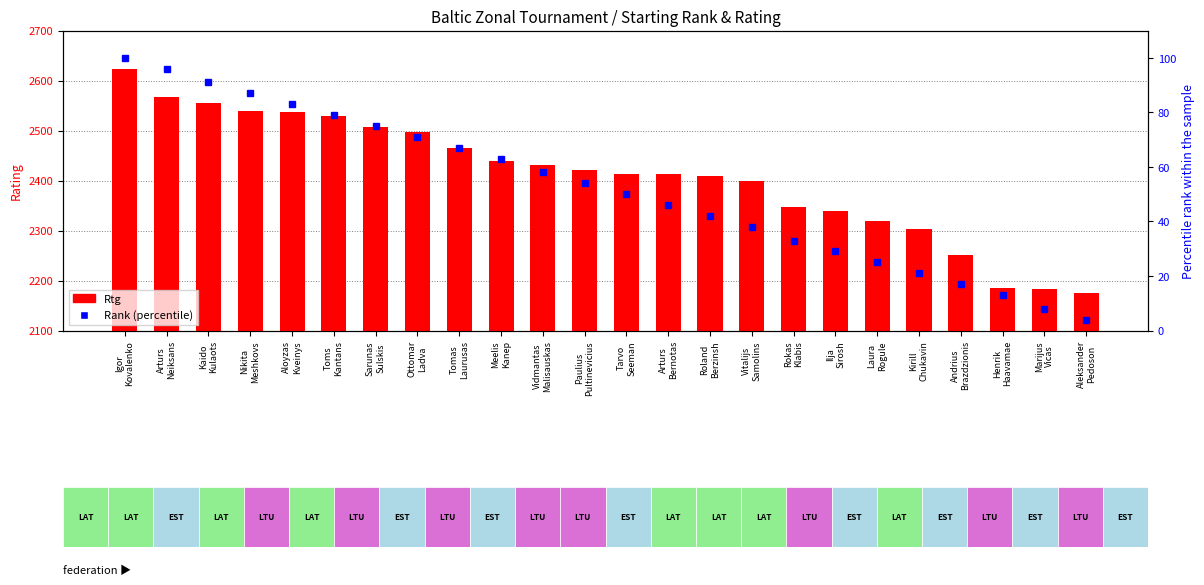

What is the average value of the Rtg series?

2411